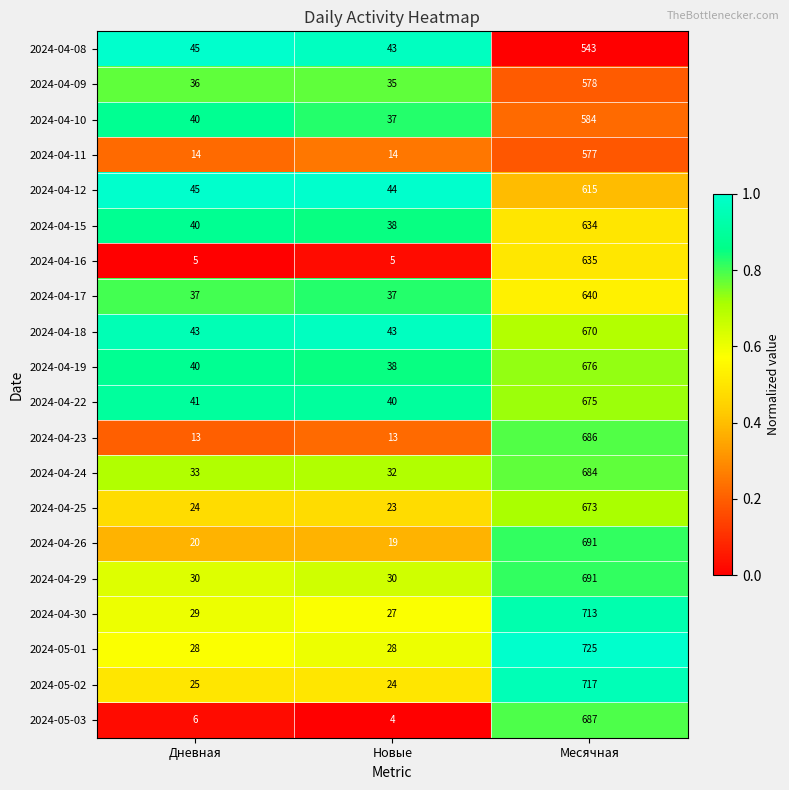

What is the difference between the maximum and second lowest values in the 2024-05-01 series?

697